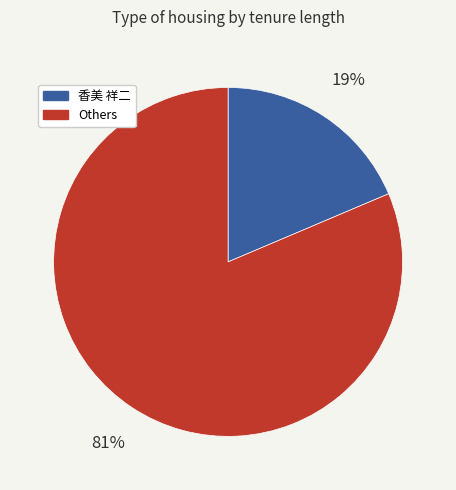

To the nearest percent, what is the average slice percentage?

50%